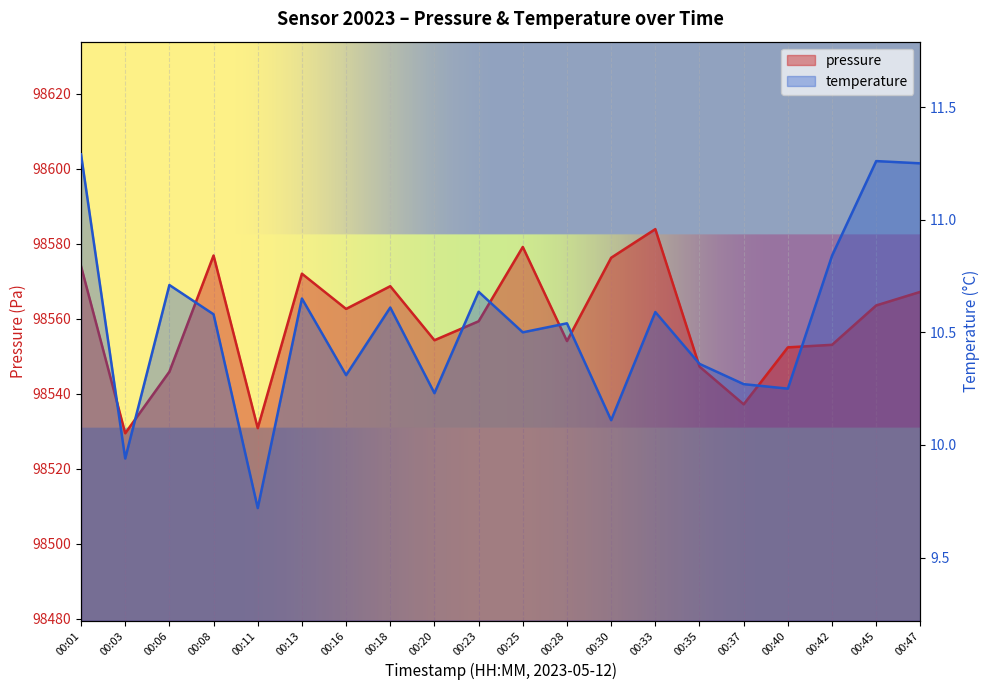

What is the approximate value of pressure at 00:33?

98583.9